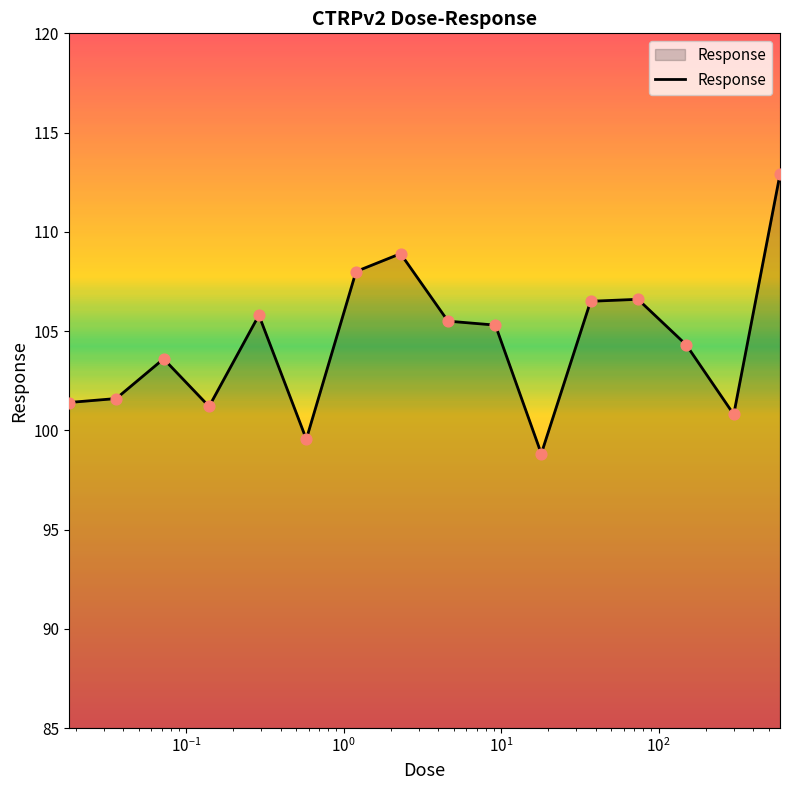

What is the maximum value shown in the chart?

112.9